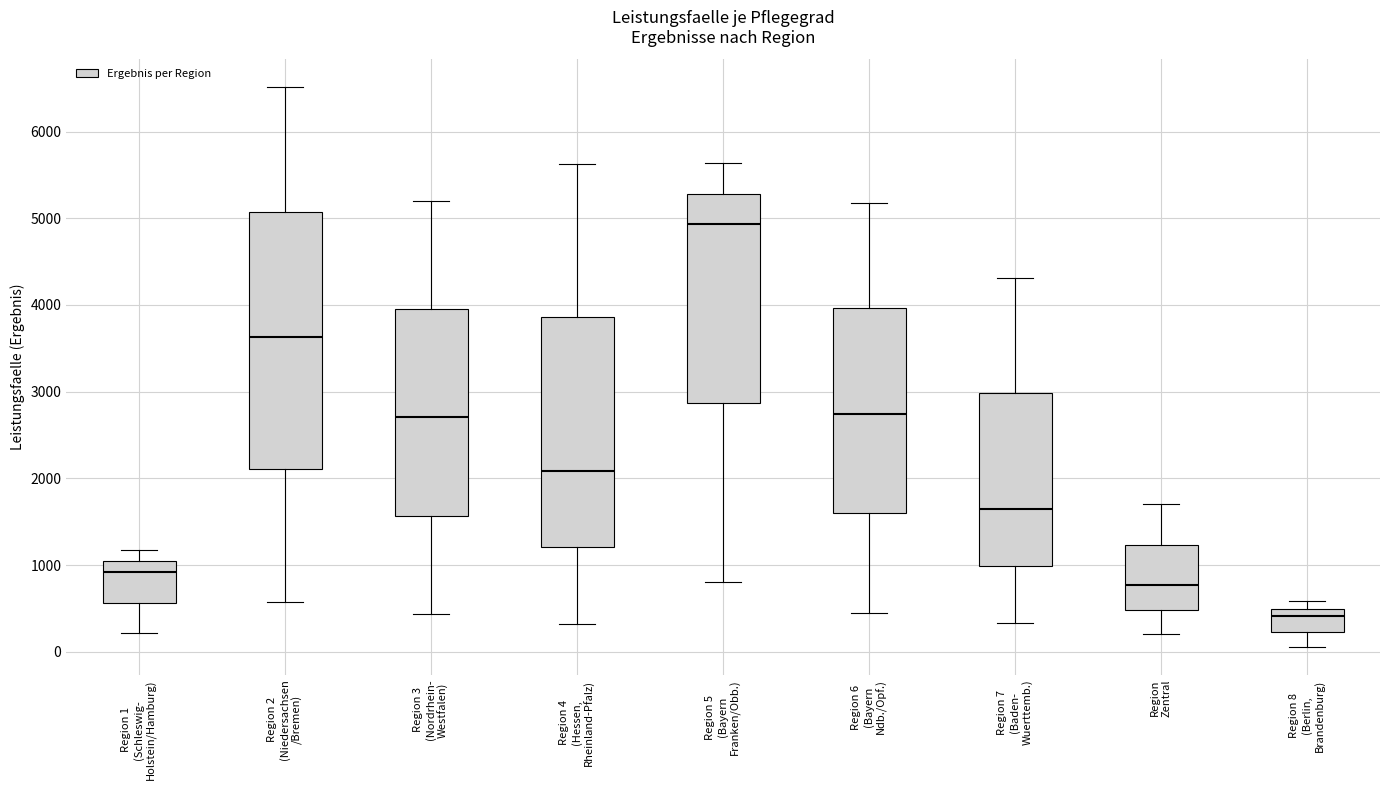

Comparing the boxes themselves (not the whiskers), which one is the tallest?

Region 2 (Niedersachsen /Bremen)